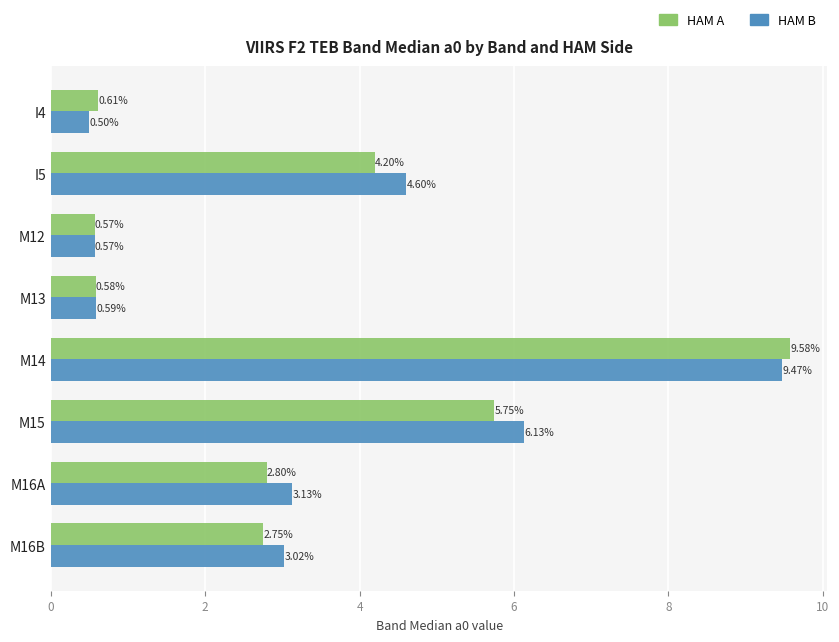

What is the spread (max minus min) of values at M15?

0.4